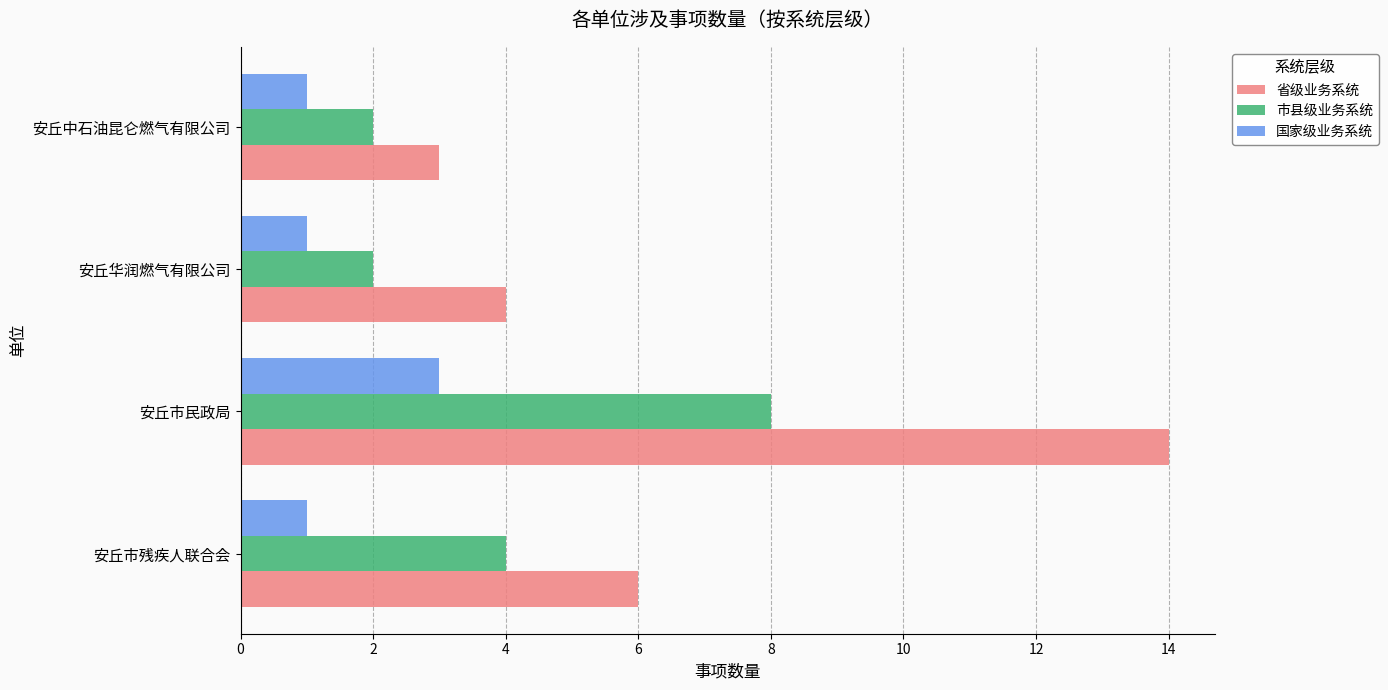

What is the average value of the 国家级业务系统 series?

2